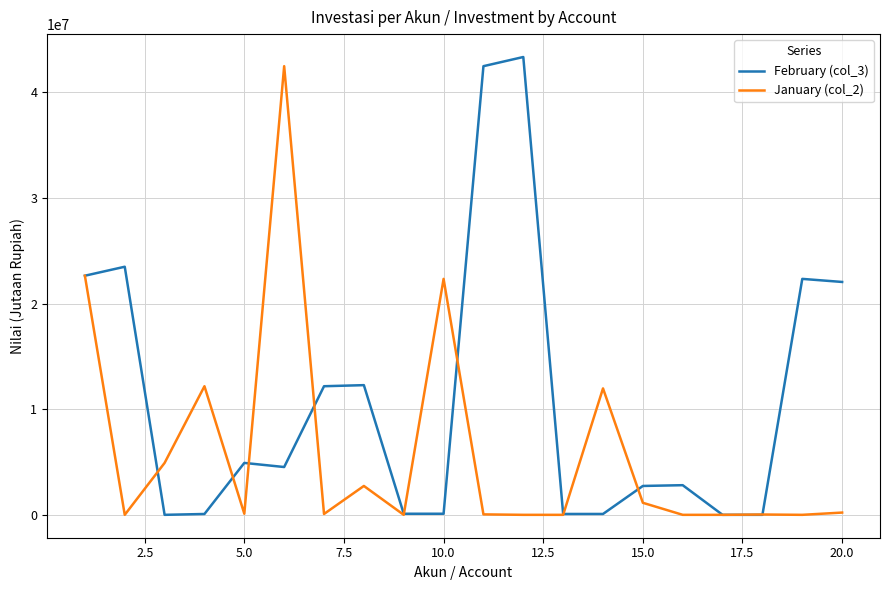

Rank the series by their maximum value, from lowest to highest.

January (col_2), February (col_3)